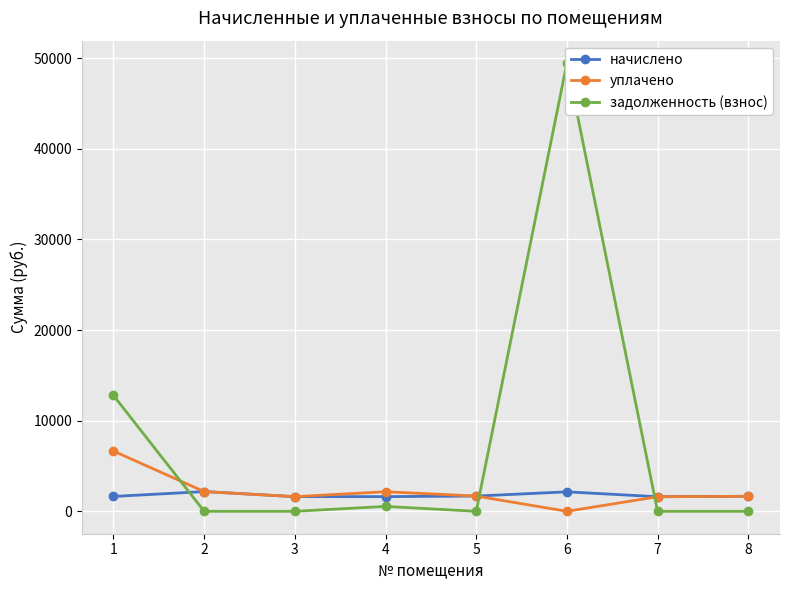

Rank the series by their maximum value, from lowest to highest.

начислено, уплачено, задолженность (взнос)